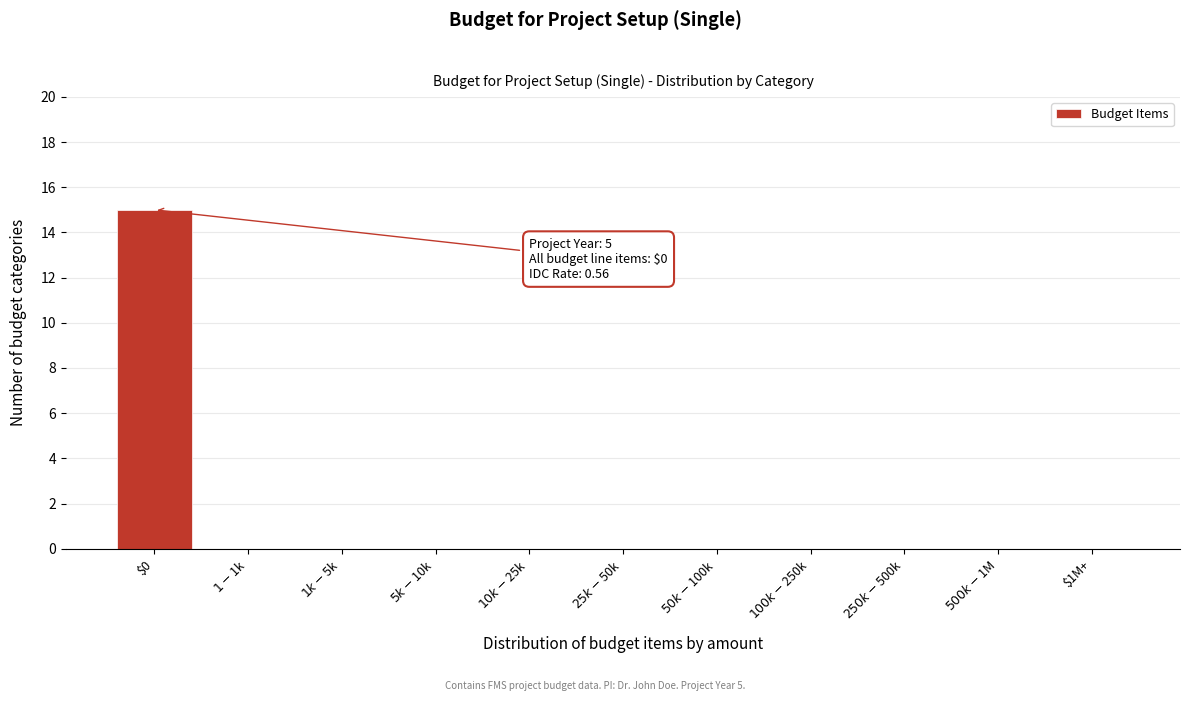

What is the sum of all values?

15